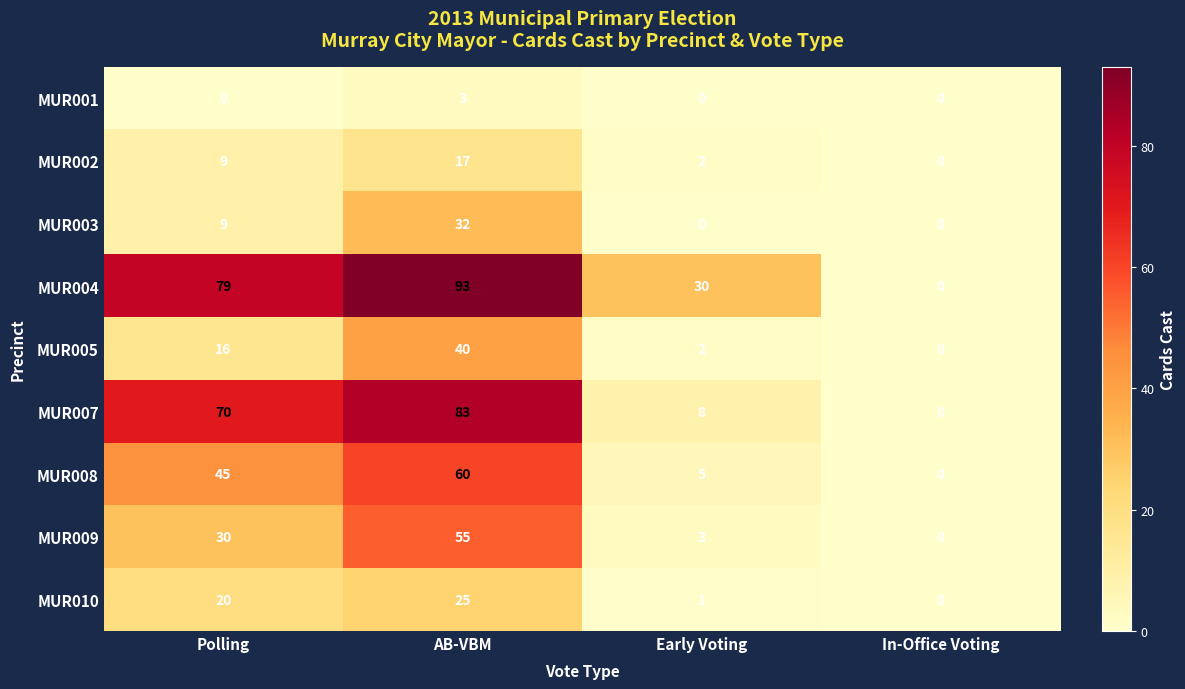

At which label does MUR005 reach its peak?

AB-VBM